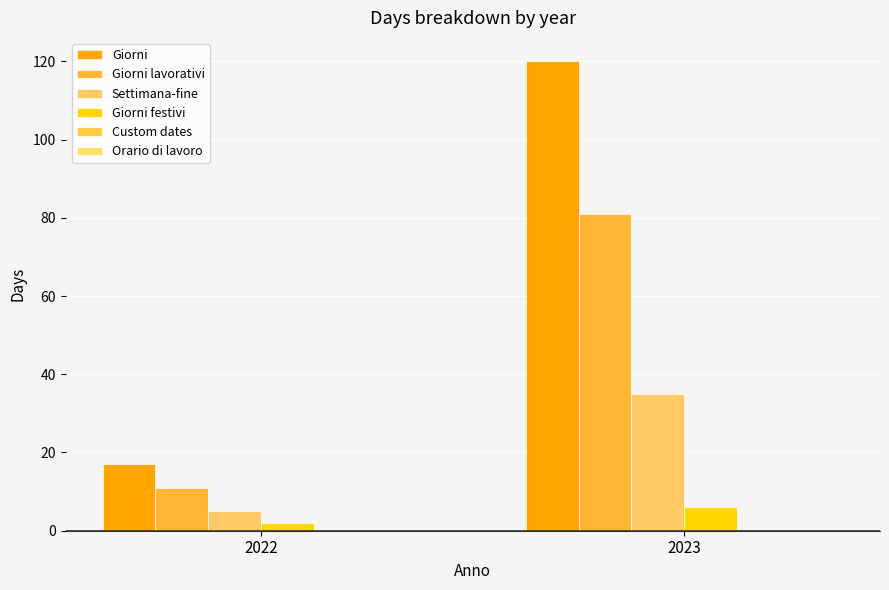

Are the bars horizontal?

No